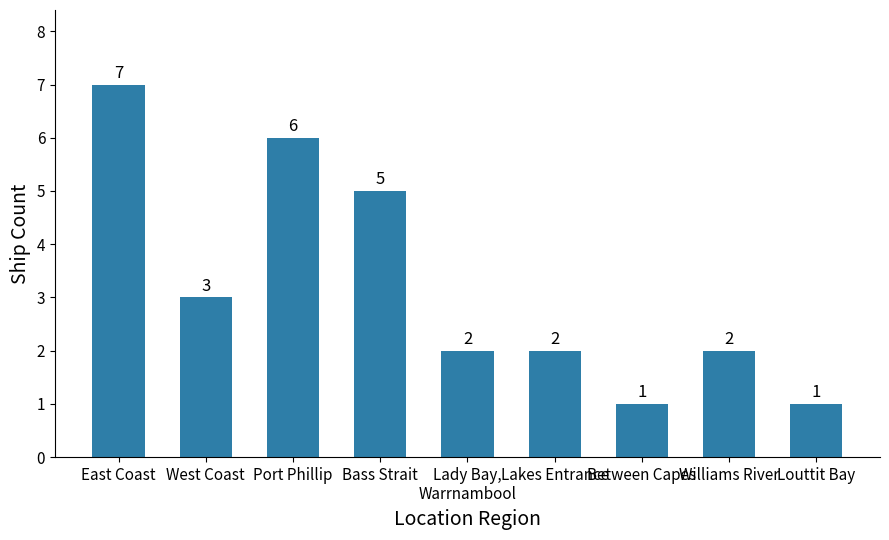

What is the average value?

3